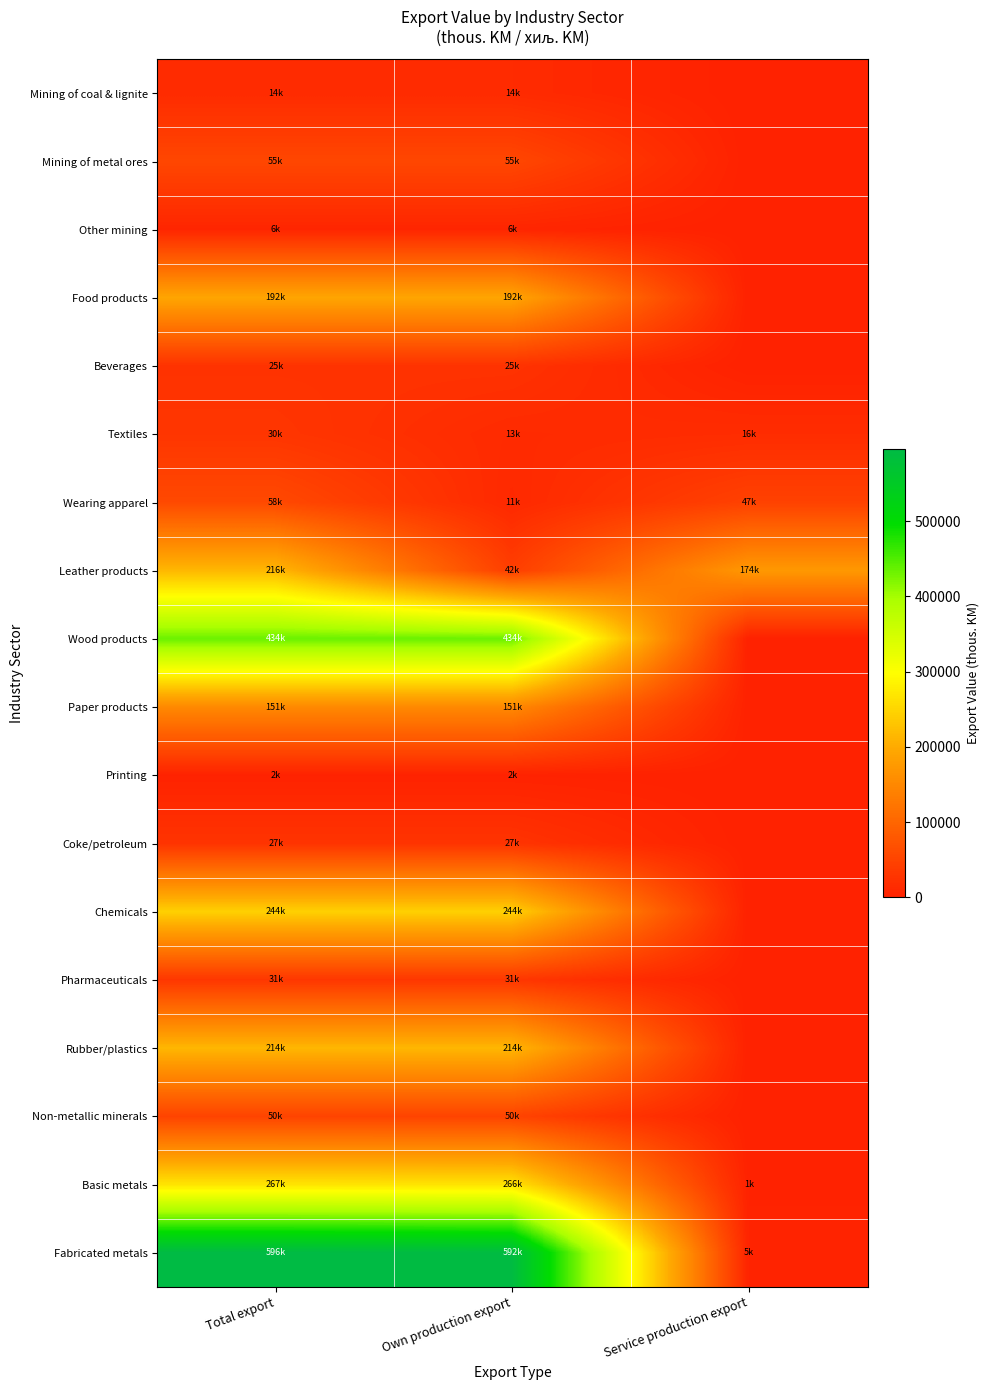

Reading left to right, list all the values displayed in this chart.

Mining of coal & lignite: Total export=14075.3	Own production export=14075.3	Service production export=0.0
Mining of metal ores: Total export=54866.2	Own production export=54866.2	Service production export=0.0
Other mining: Total export=6209.9	Own production export=6209.9	Service production export=0.0
Food products: Total export=192136.0	Own production export=192136.0	Service production export=0.0
Beverages: Total export=24912.3	Own production export=24912.3	Service production export=0.0
Textiles: Total export=29749.1	Own production export=13460.4	Service production export=16288.7
Wearing apparel: Total export=58021.7	Own production export=10967.6	Service production export=47054.1
Leather products: Total export=215544.6	Own production export=41808.0	Service production export=173736.6
Wood products: Total export=434131.8	Own production export=434131.8	Service production export=0.0
Paper products: Total export=151241.2	Own production export=151241.2	Service production export=0.0
Printing: Total export=2018.1	Own production export=2018.1	Service production export=0.0
Coke/petroleum: Total export=26705.9	Own production export=26705.9	Service production export=0.0
Chemicals: Total export=243522.6	Own production export=243522.6	Service production export=0.0
Pharmaceuticals: Total export=30838.9	Own production export=30838.9	Service production export=0.0
Rubber/plastics: Total export=214396.8	Own production export=214396.8	Service production export=0.0
Non-metallic minerals: Total export=49749.0	Own production export=49749.0	Service production export=0.0
Basic metals: Total export=267185.3	Own production export=265958.7	Service production export=1226.6
Fabricated metals: Total export=596367.5	Own production export=591712.7	Service production export=4654.8